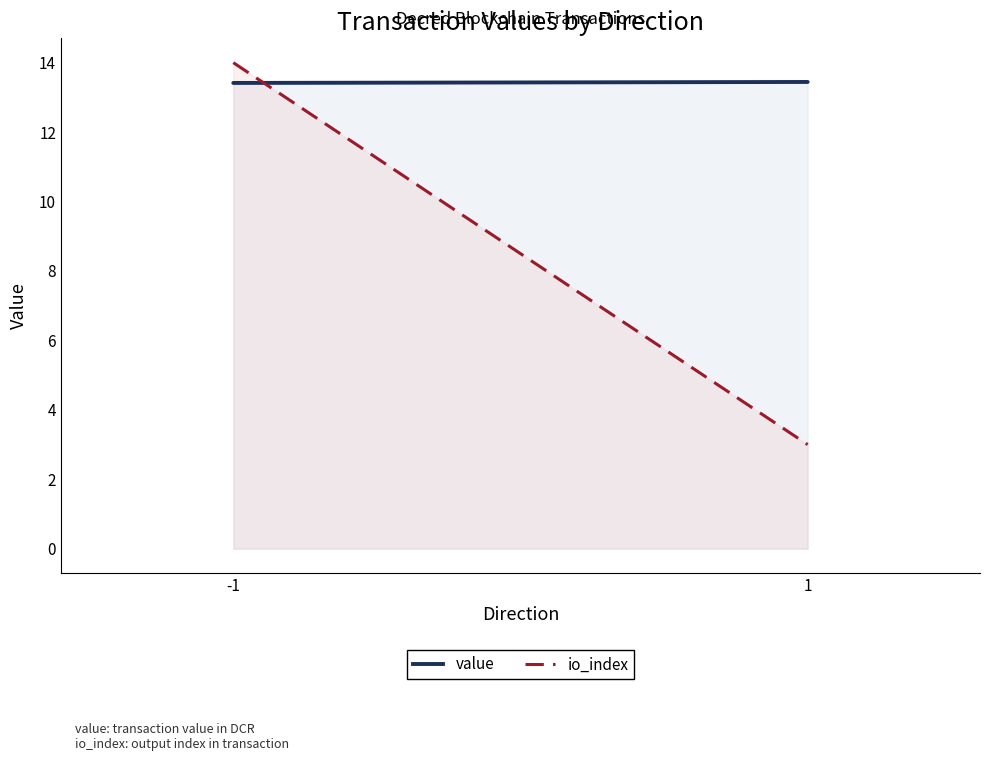

At how many categories does at least one series exceed 13?

2